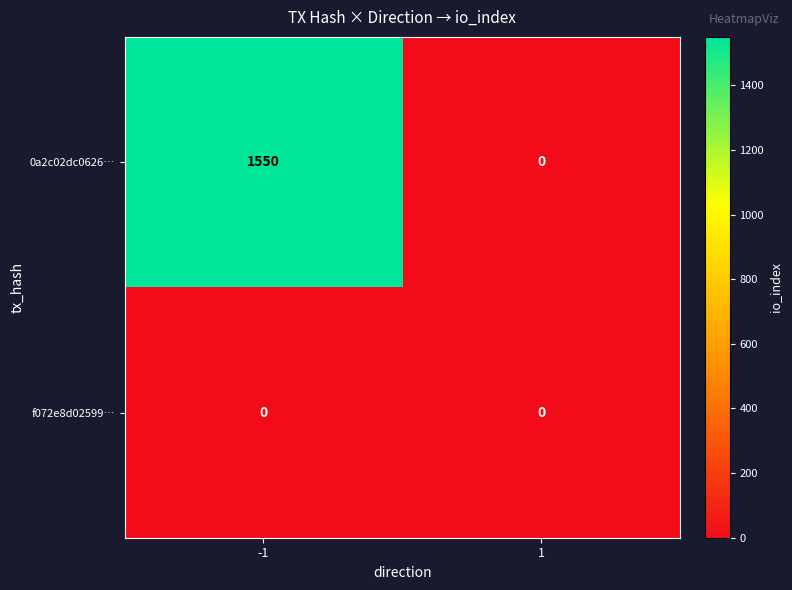

List the series in order of their overall mean, highest first.

0a2c02dc0626…, f072e8d02599…